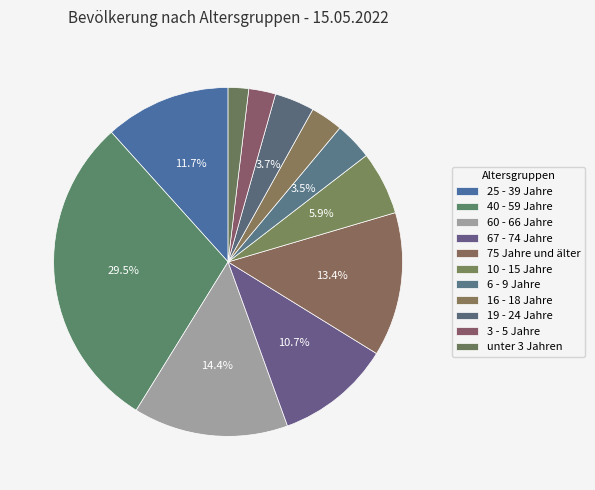

Rank the categories by value from lowest to highest.

unter 3 Jahren, 3 - 5 Jahre, 16 - 18 Jahre, 6 - 9 Jahre, 19 - 24 Jahre, 10 - 15 Jahre, 67 - 74 Jahre, 25 - 39 Jahre, 75 Jahre und älter, 60 - 66 Jahre, 40 - 59 Jahre